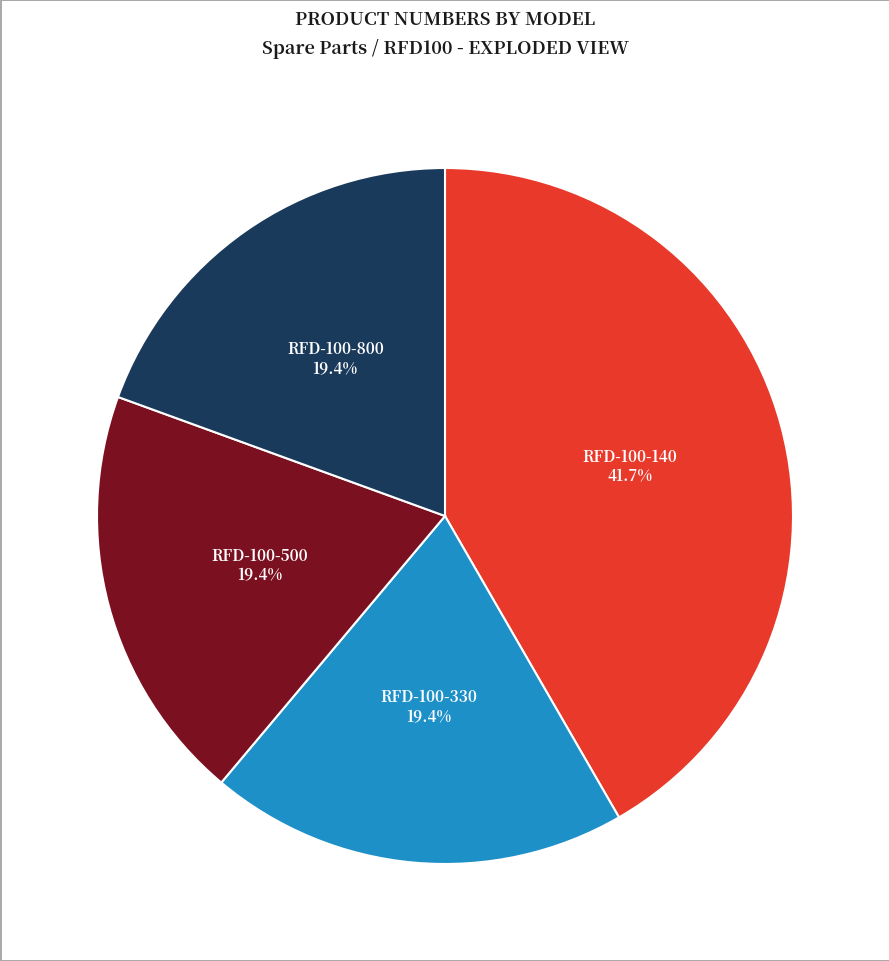

Which category has the biggest portion of the pie?

RFD-100-140